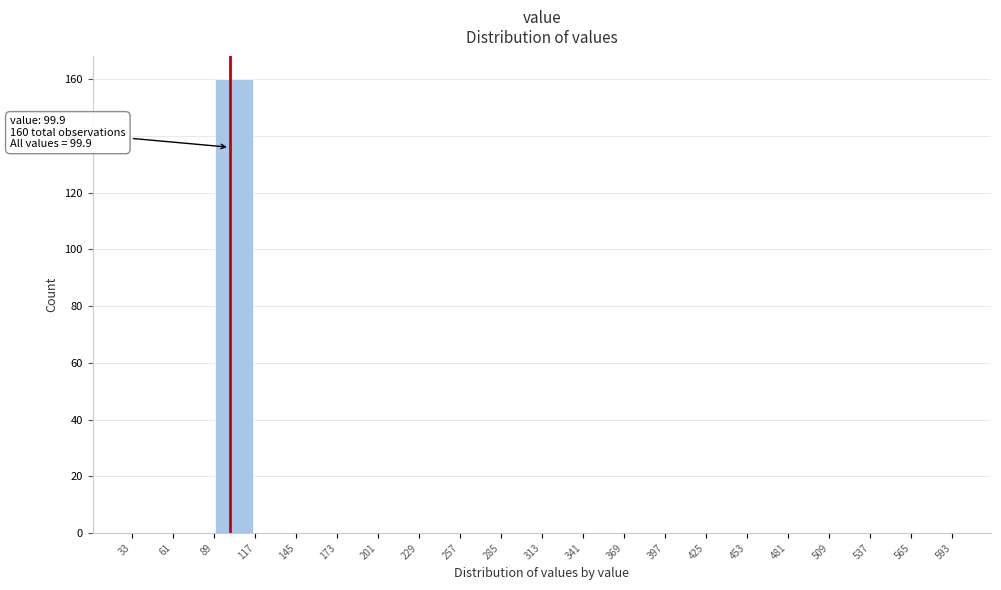

Over which range of the x-axis is the bar tallest?

89 to 117